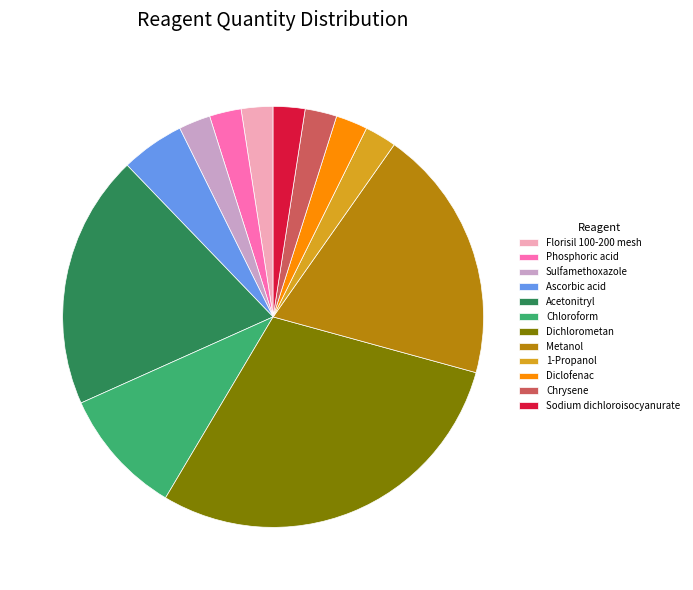

Combined, do Sodium dichloroisocyanurate and Sulfamethoxazole account for over 50%?

No